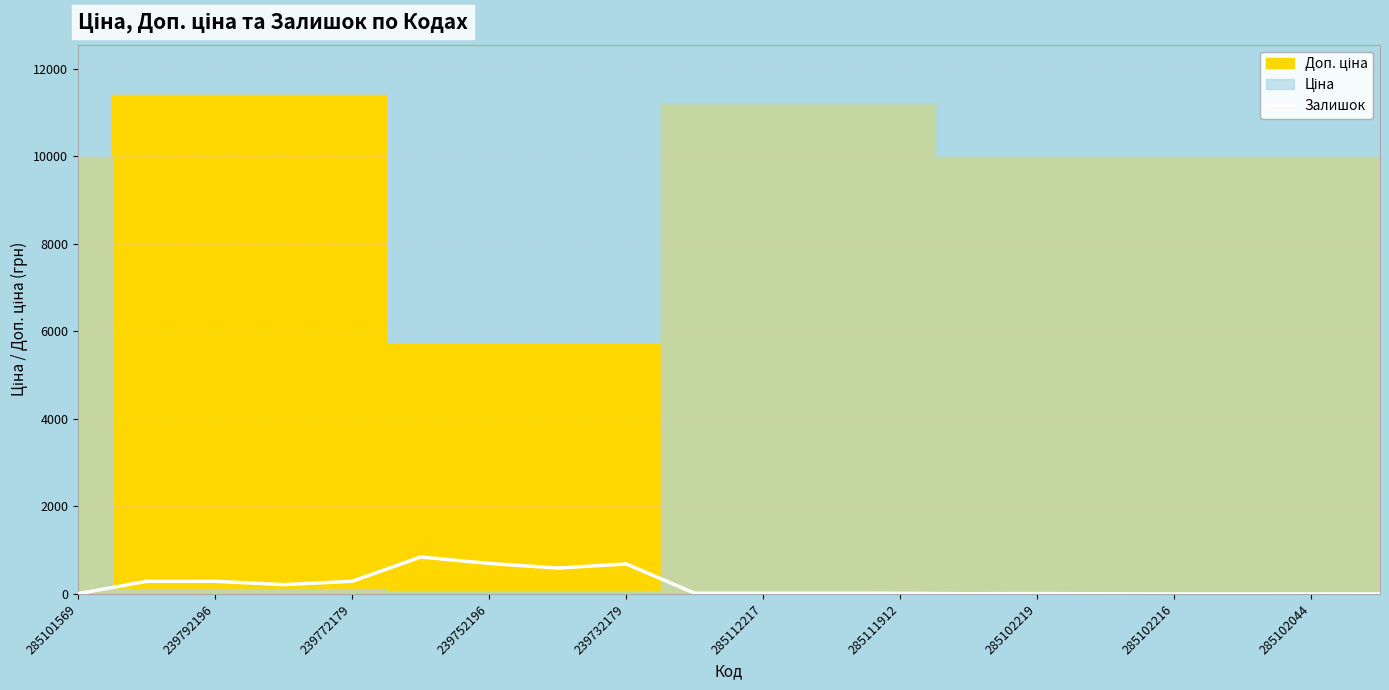

Reading left to right, transcribe all the data shown in this chart.

7	289	290	214	290	845	698	593	686	17	17	17	15	5	9	3	0	0	1	0